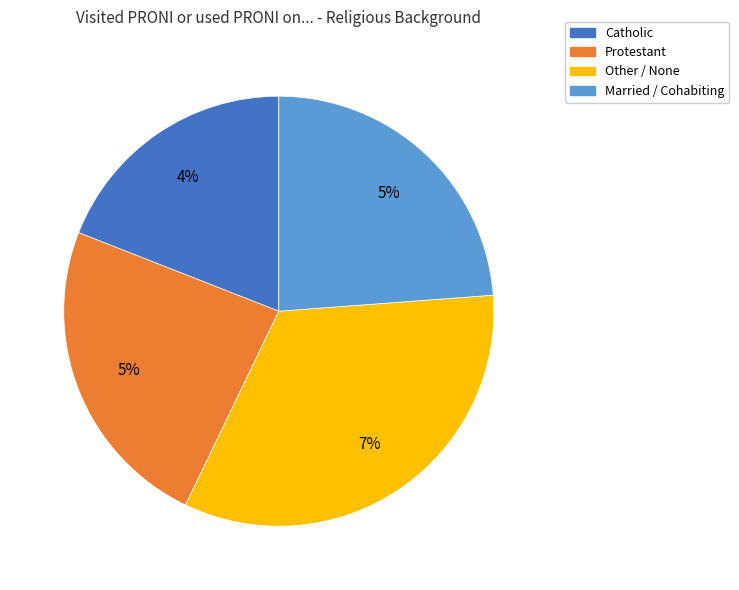

Does Other / None represent more than half of the total?

No